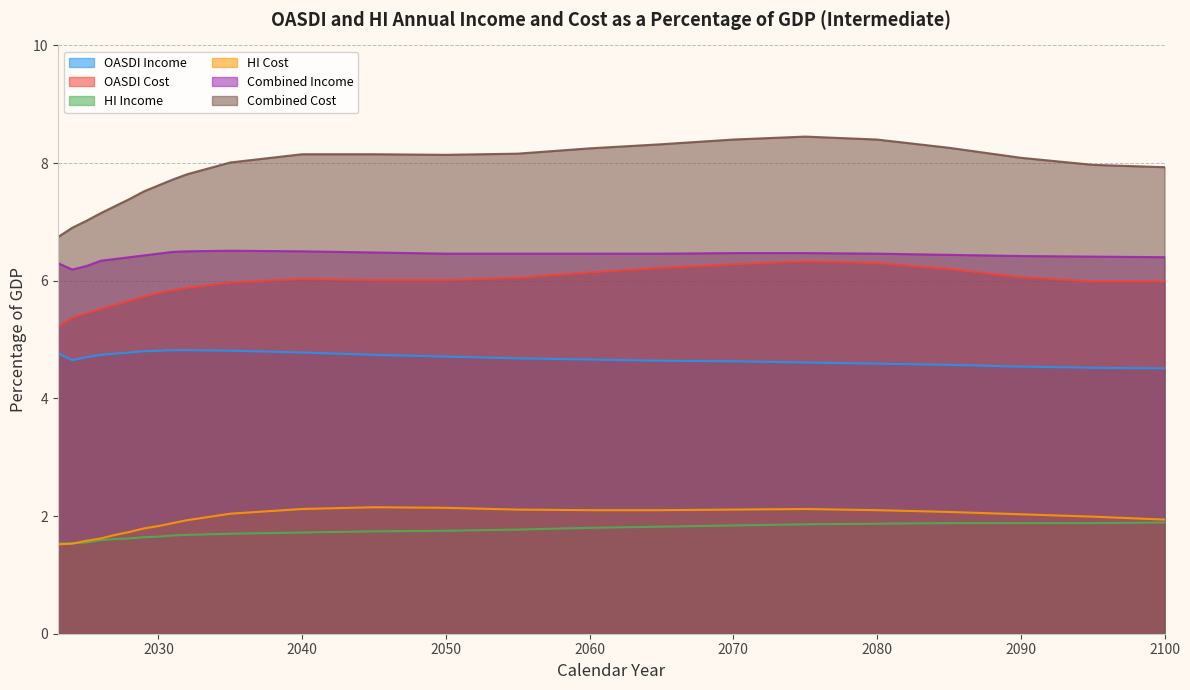

Is it true that OASDI Income equals 4.6 at 2080?

True